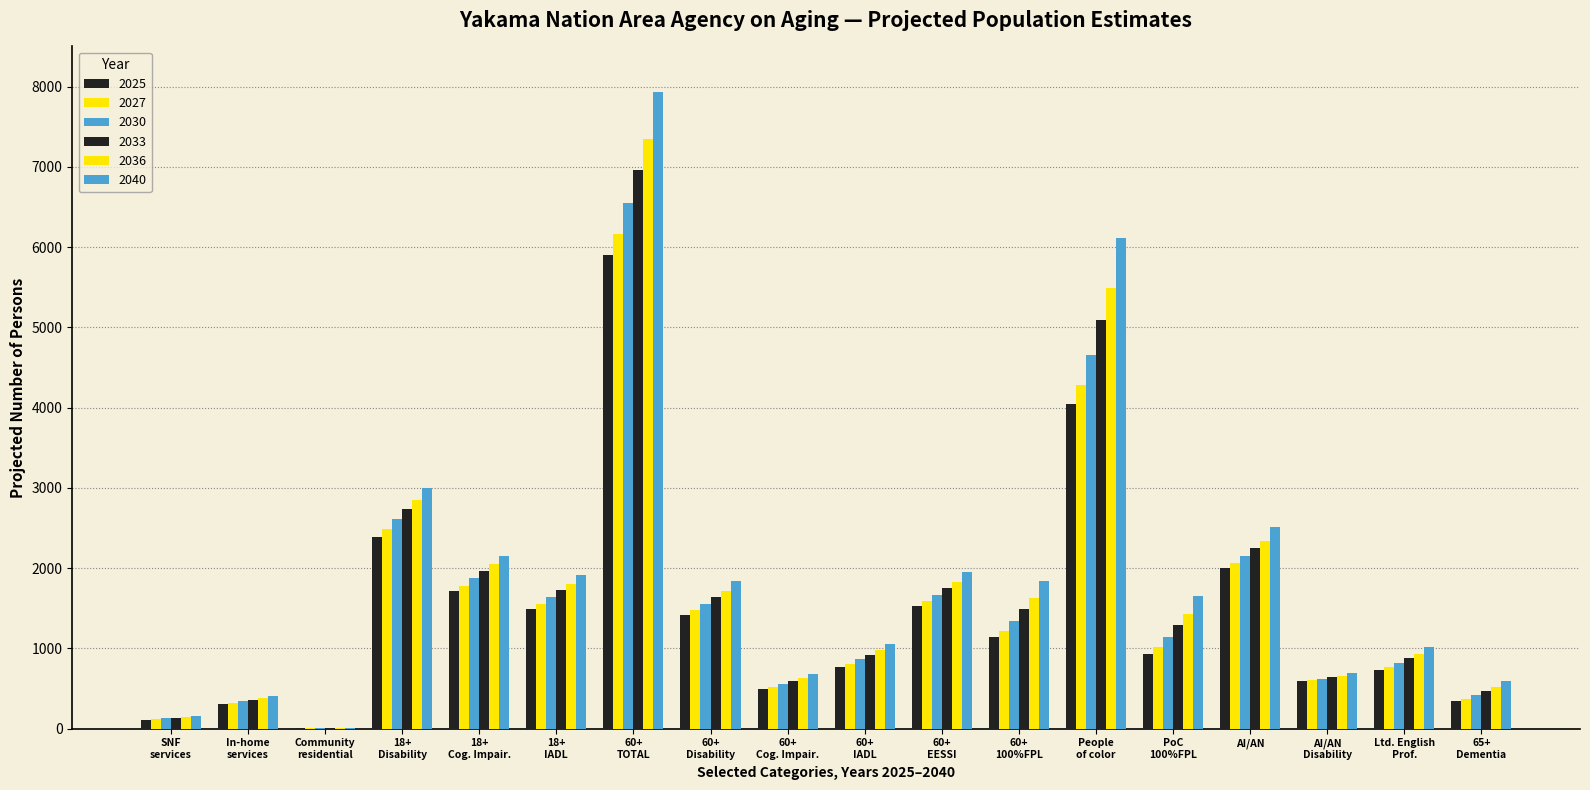

Which series has the widest spread of values?

2040